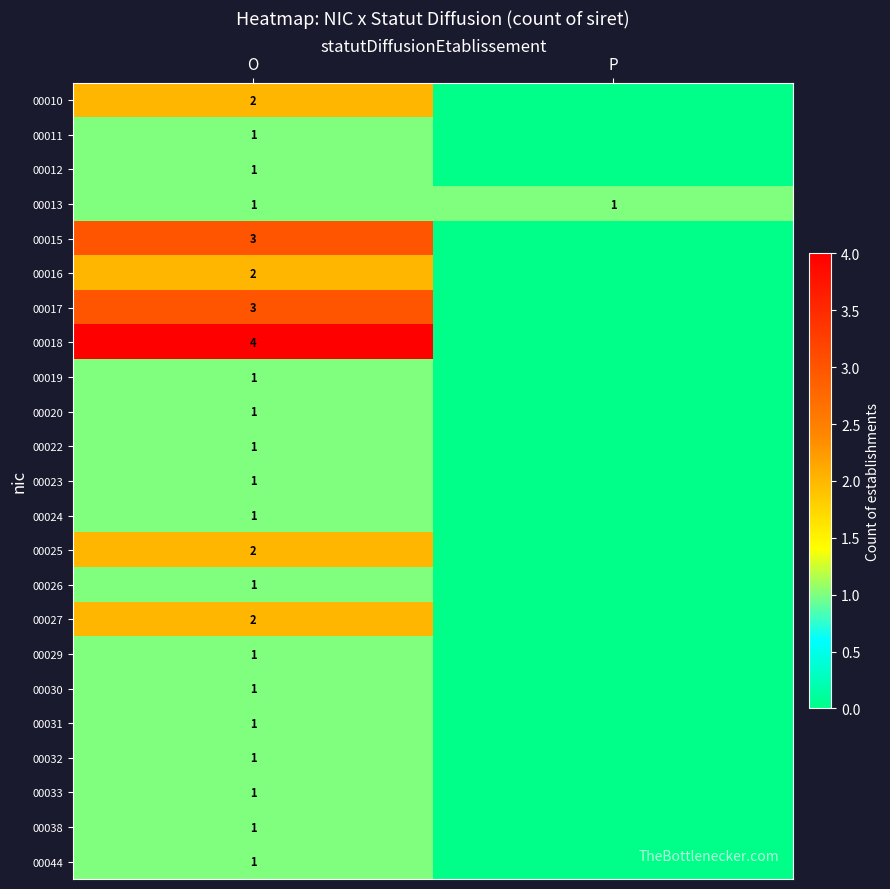

What is the total value across all series at O?

34